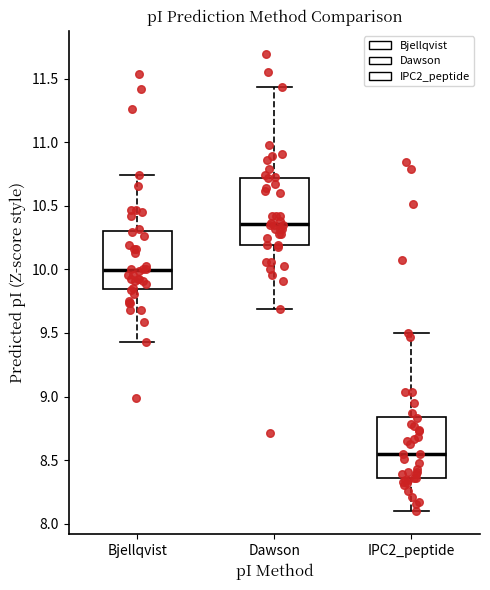

Reading left to right, transcribe this box plot: for each box, give where its median line is, the range the box spans, and where its two whiskers end, as read against the y-axis. The values are not printed on the chart, so give them approximately, as read against the axis.

Bjellqvist: median 10.00, box 9.85 to 10.30, whiskers 9.45 to 10.75
Dawson: median 10.35, box 10.20 to 10.70, whiskers 9.70 to 11.45
IPC2_peptide: median 8.55, box 8.35 to 8.85, whiskers 8.10 to 9.50